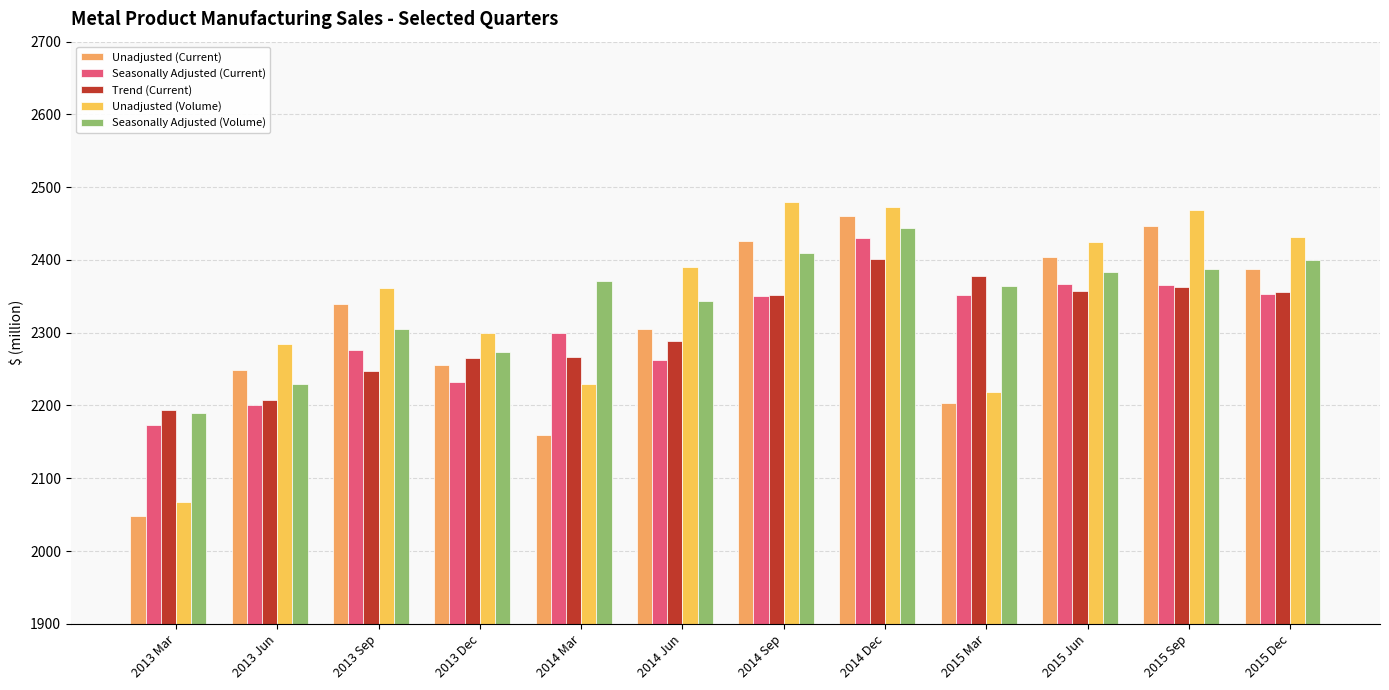

What is the value of the Unadjusted (Volume) bar at the 5th from the left?

2229